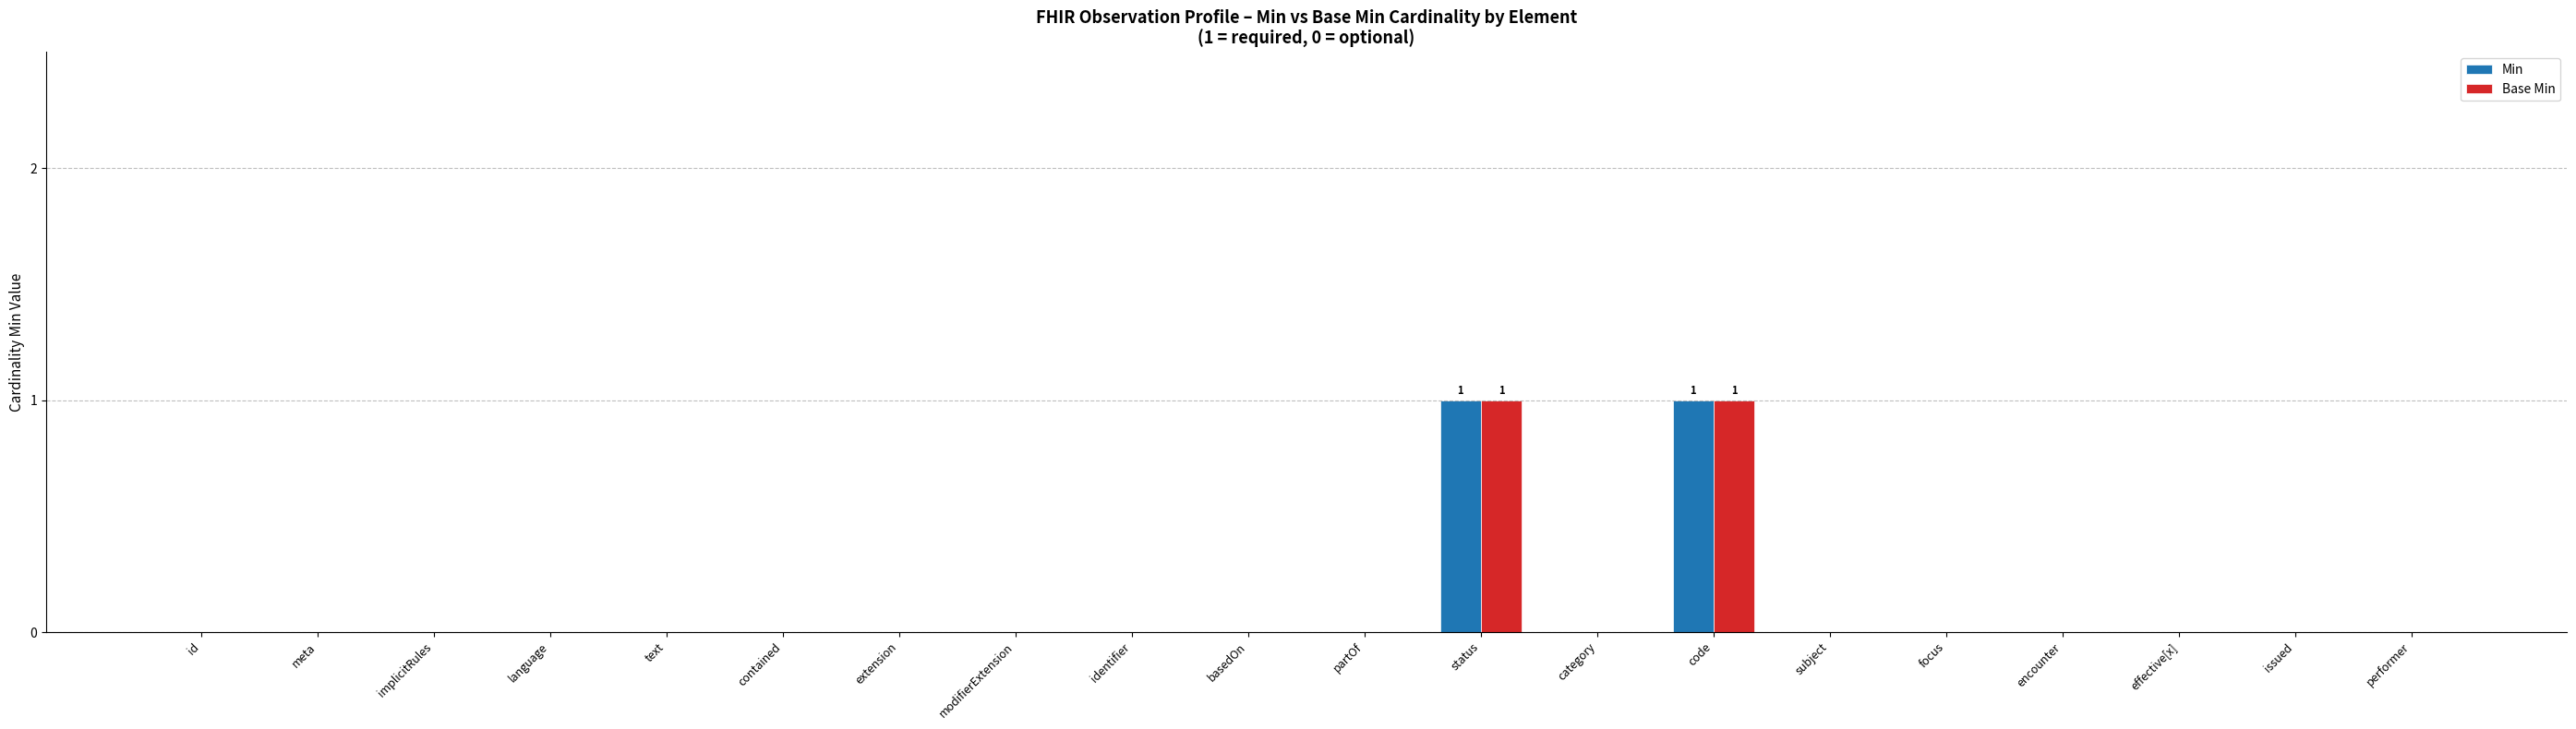

What is the greatest value displayed?

1